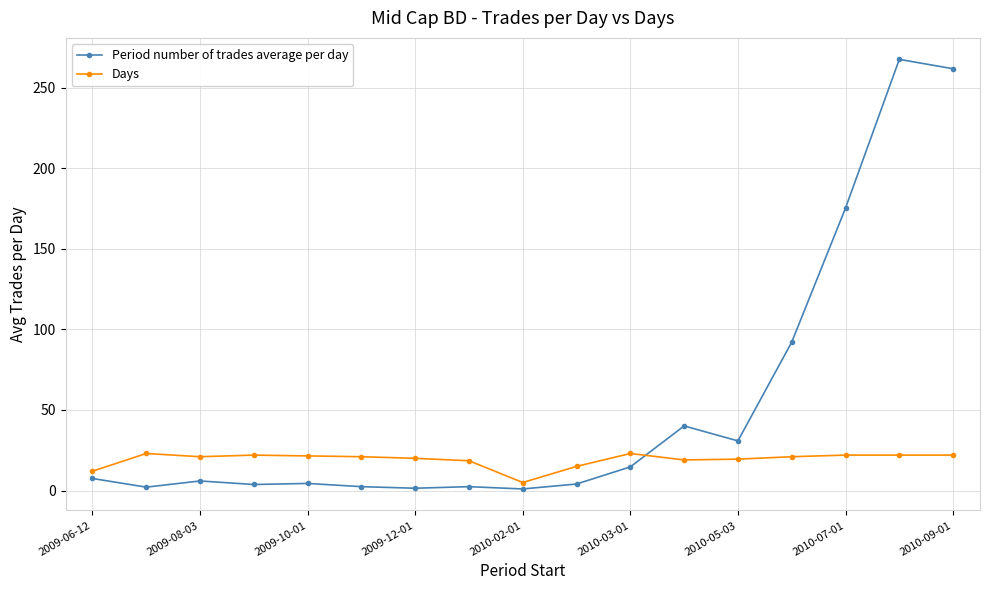

Rank the series by their maximum value, from highest to lowest.

Period number of trades average per day, Days